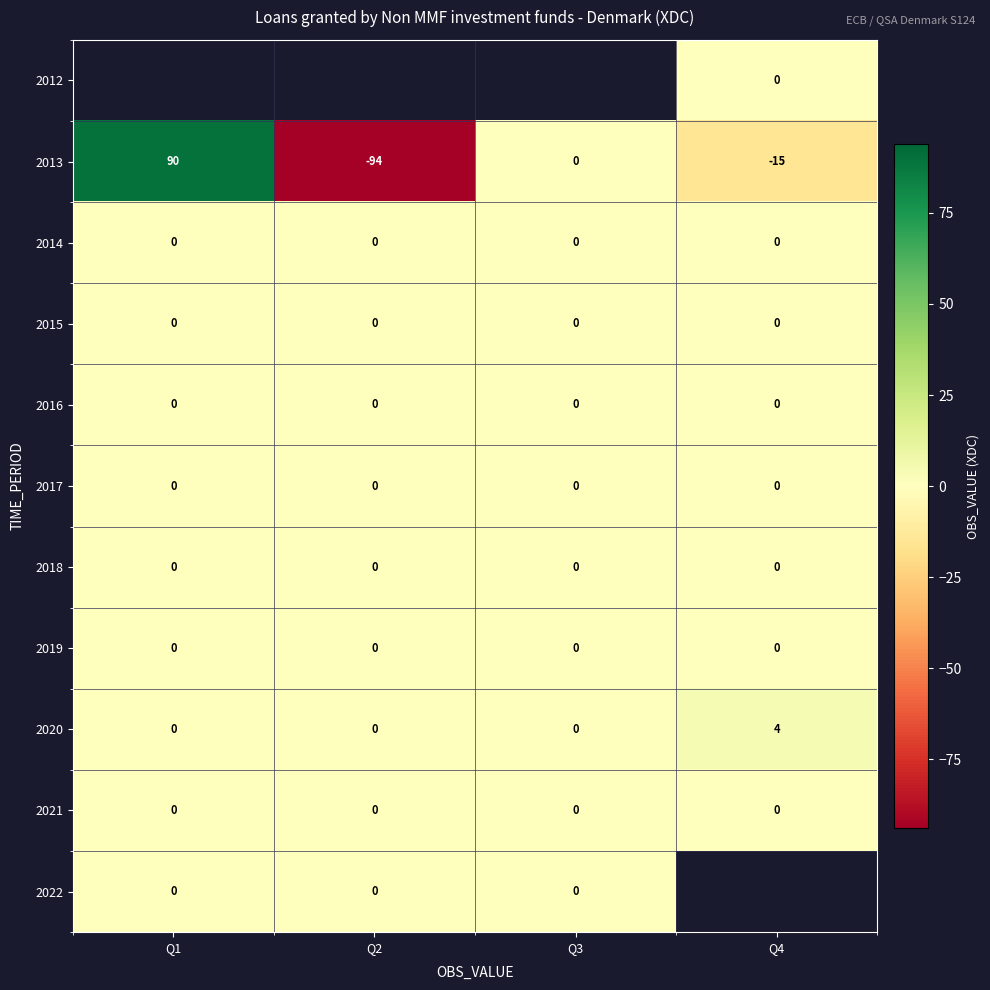

Rank the series by their maximum value, from lowest to highest.

2014, 2015, 2016, 2017, 2018, 2019, 2012, 2021, 2022, 2020, 2013